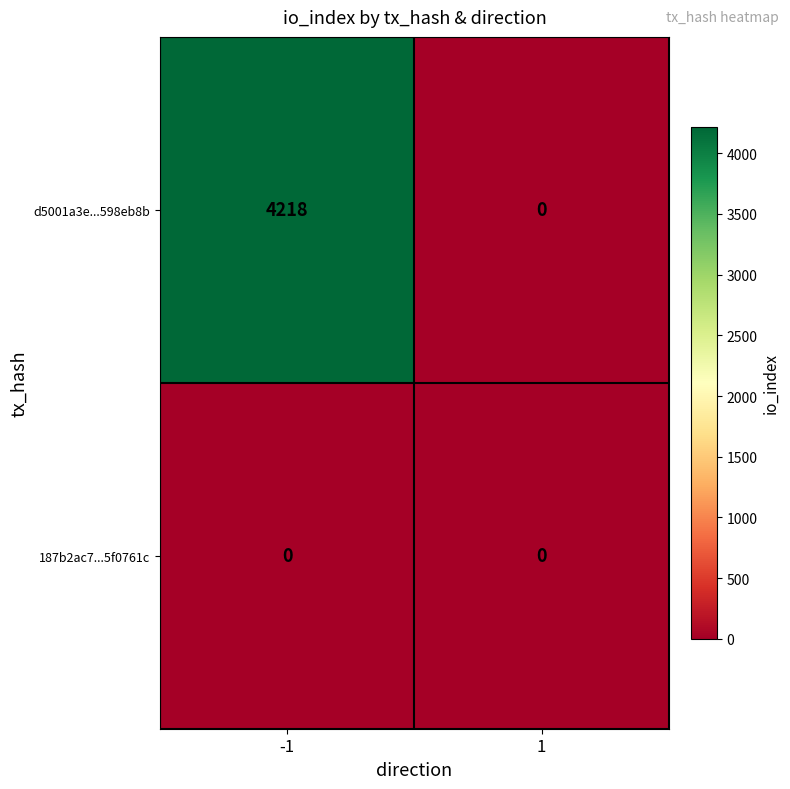

Reading left to right, transcribe all the data shown in this chart.

d5001a3e...598eb8b: 4218	0
187b2ac7...5f0761c: 0	0